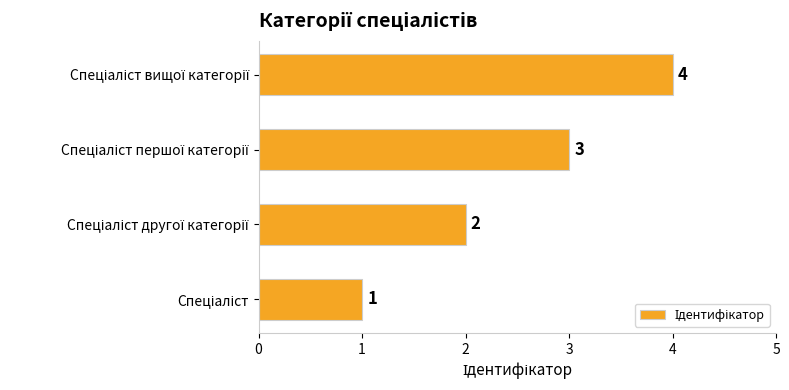

Count the values in the range 2 to 4.

3